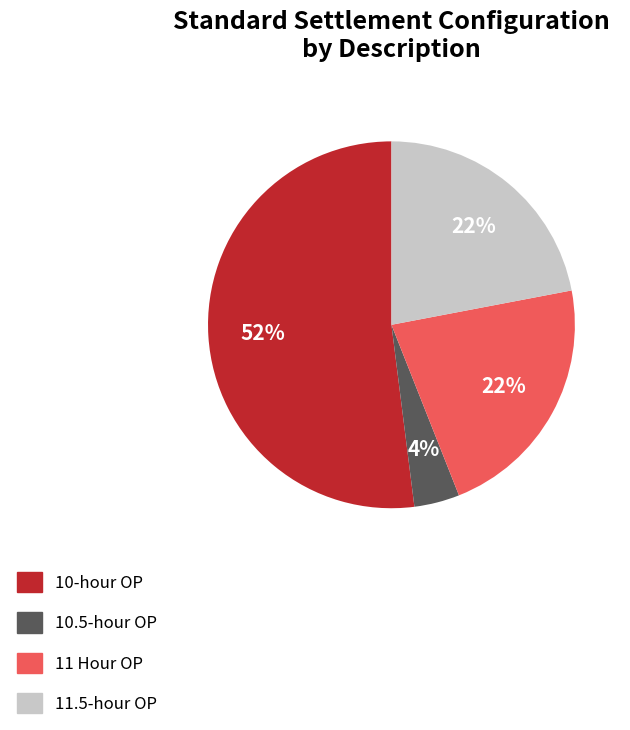

Is the sum of 11 Hour OP and 11.5-hour OP greater than half?

No